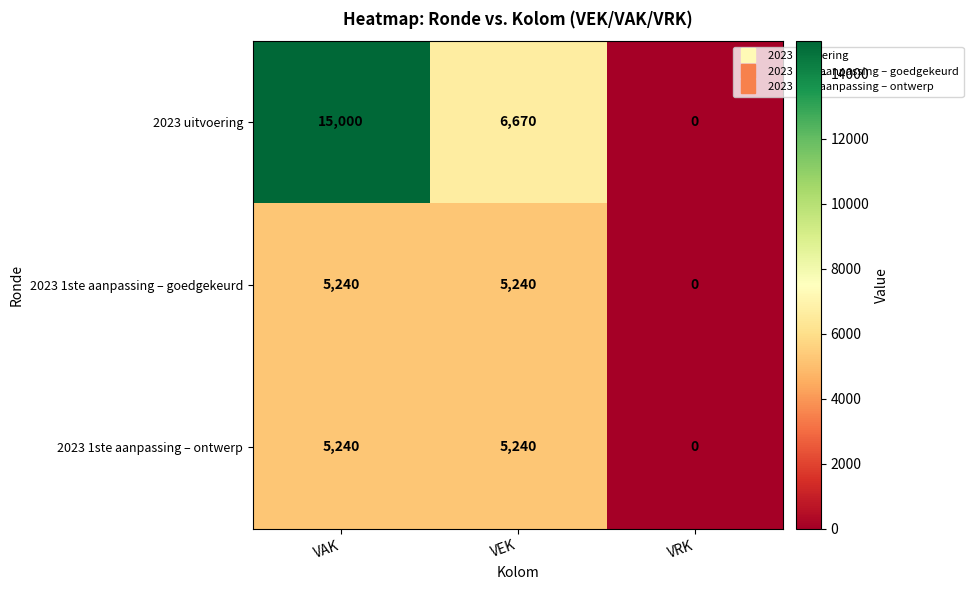

What is the sum of all 2023 1ste aanpassing – ontwerp values?

10480